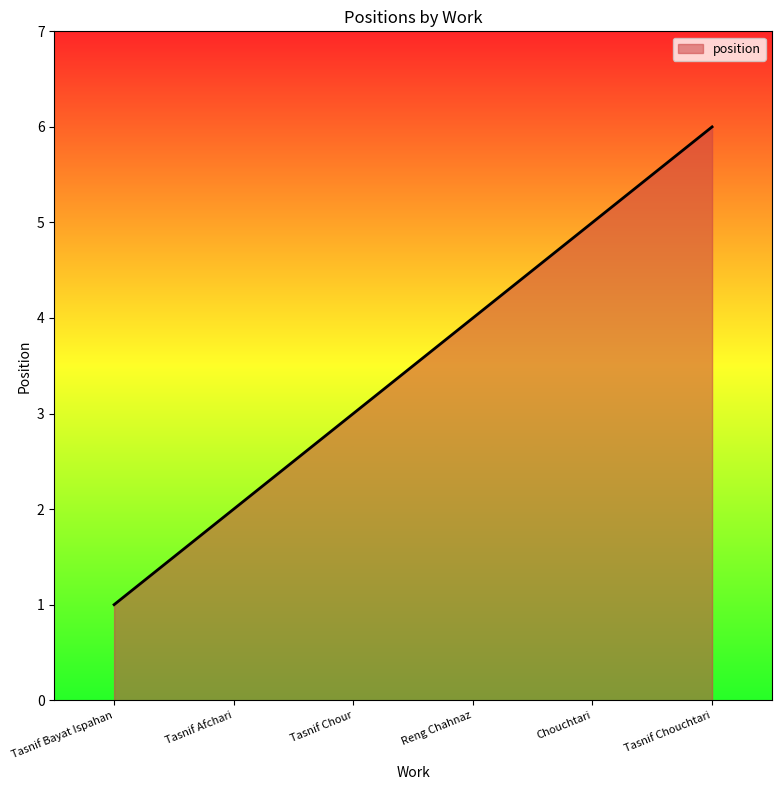

True or false: the data shows 5 at Tasnif Chour.

False